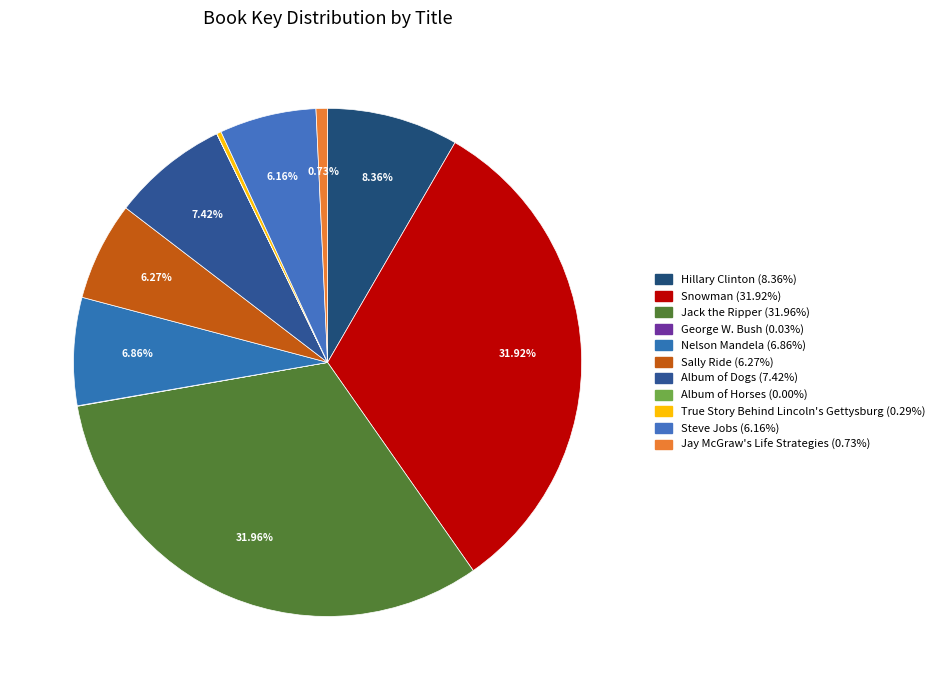

How many segments does this pie chart have?

11